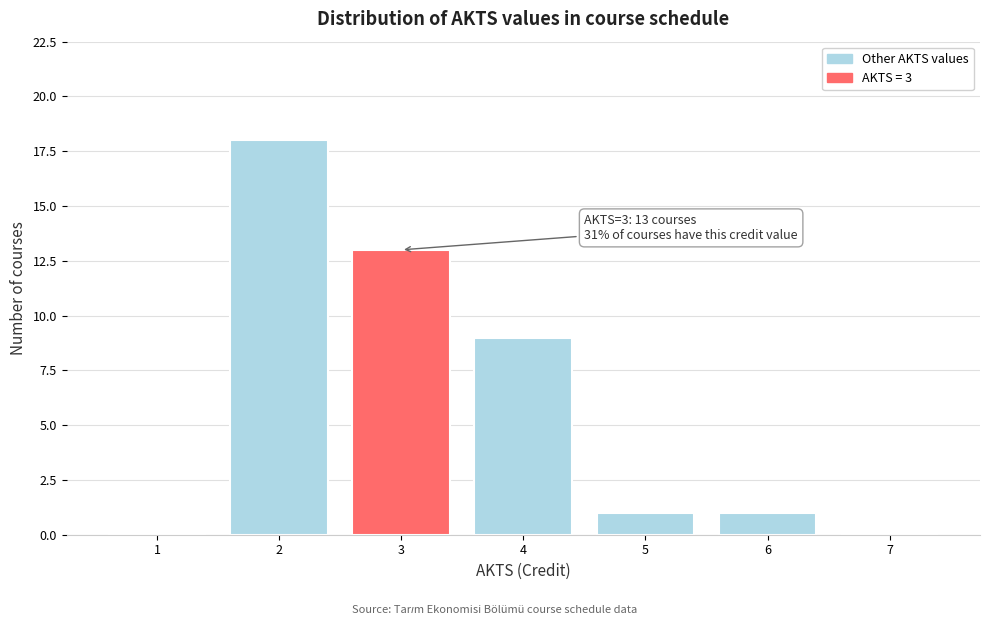

Over which range of the x-axis is the bar tallest?

1.5 to 2.5